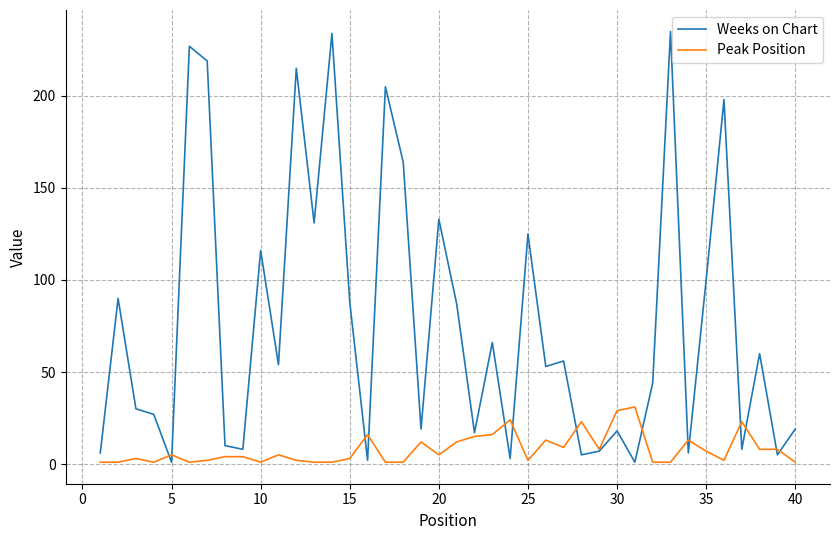

Rank the series by their average value, from highest to lowest.

Weeks on Chart, Peak Position